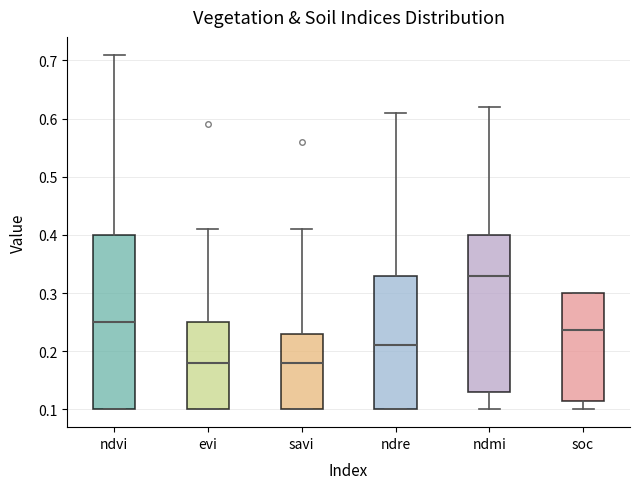

Which box is the tallest, from its lower edge to its upper edge?

ndvi